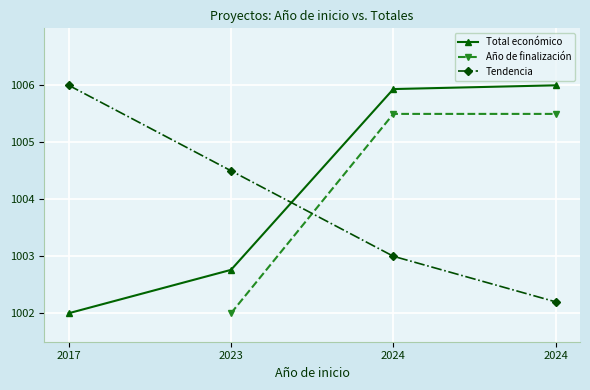

True or false: Tendencia has more than 0 interior local peaks.

False